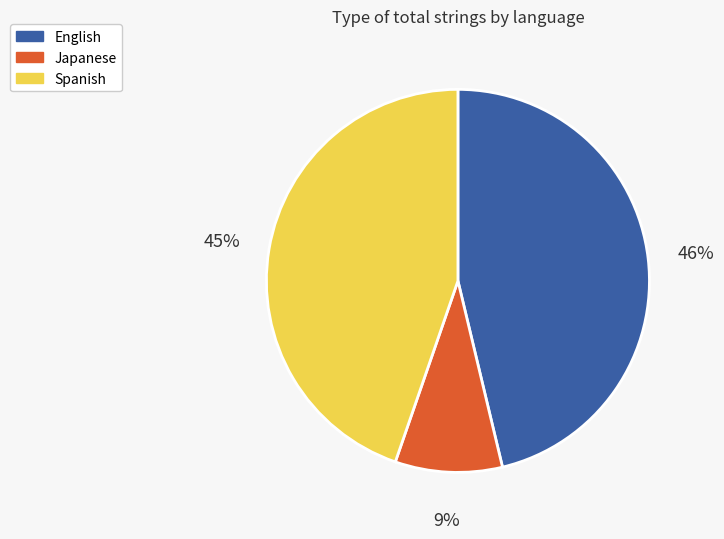

Which has a higher value, Japanese or English?

English